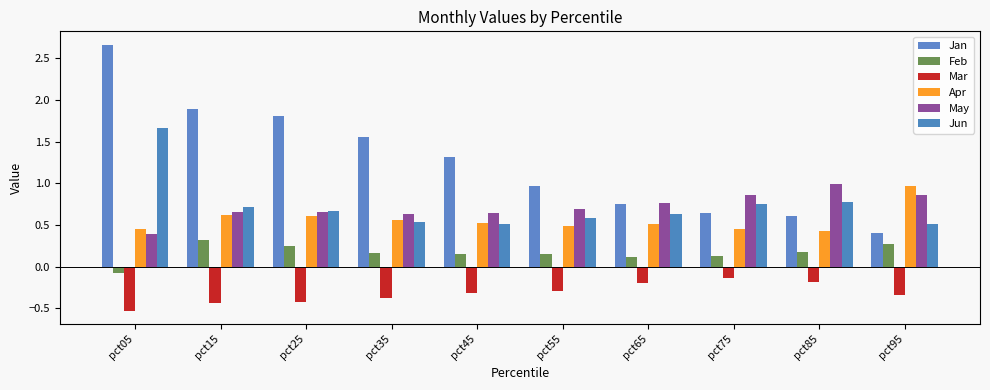

What is the sum of all Jun values?

7.4